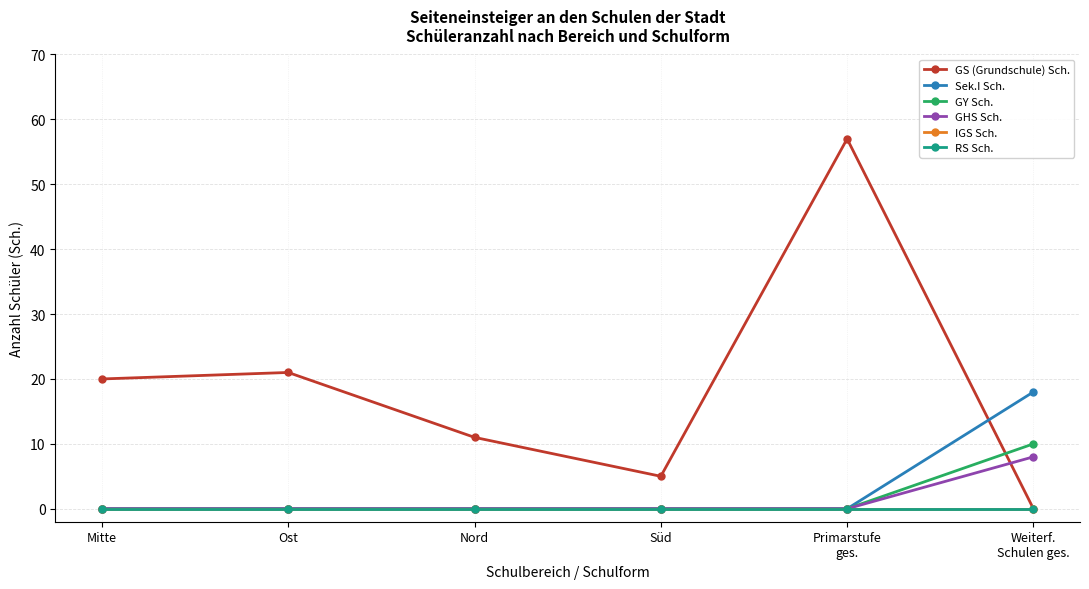

Which series ends up on top after the final intersection of GS (Grundschule) Sch. and Sek.I Sch.?

Sek.I Sch.